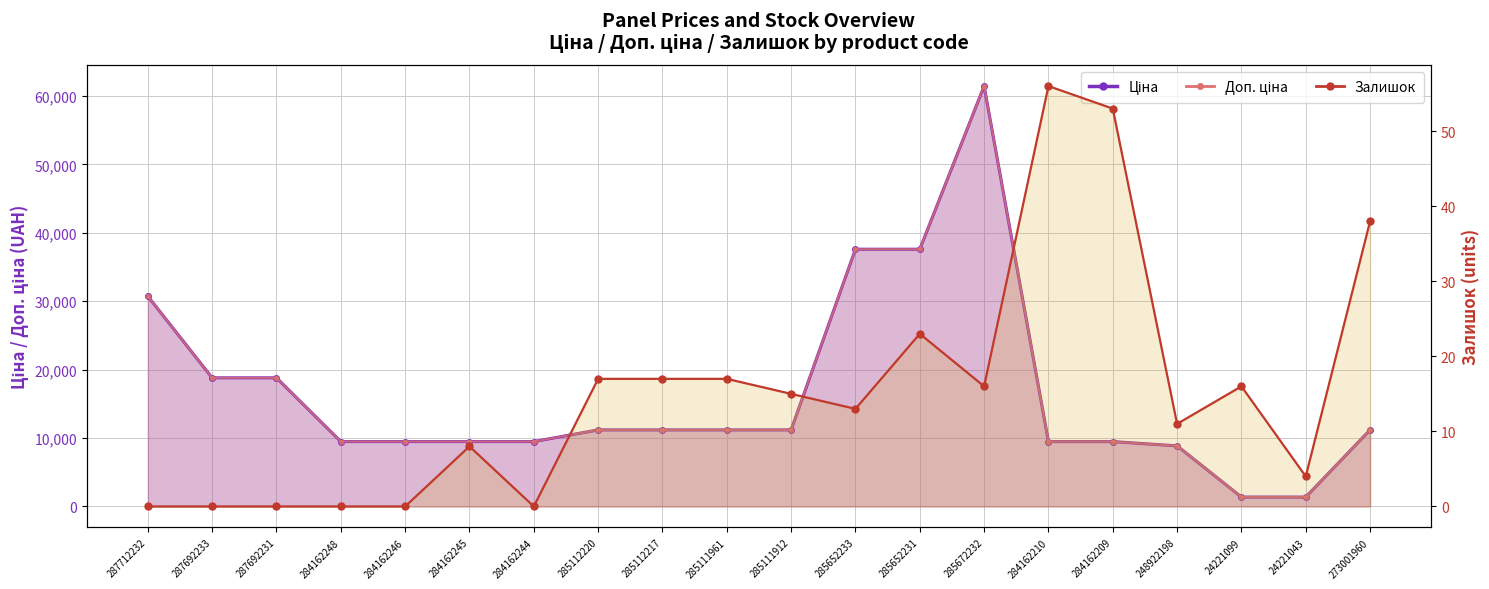

How many data points are less than 15?

10